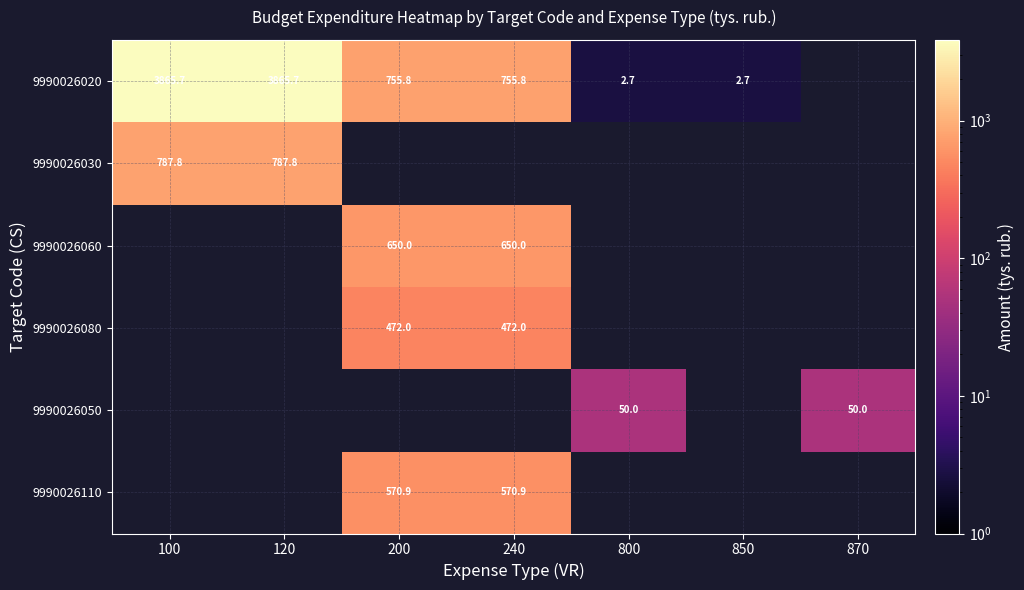

What is the difference between the 9990026020 values at 100 and 850?

3863.0